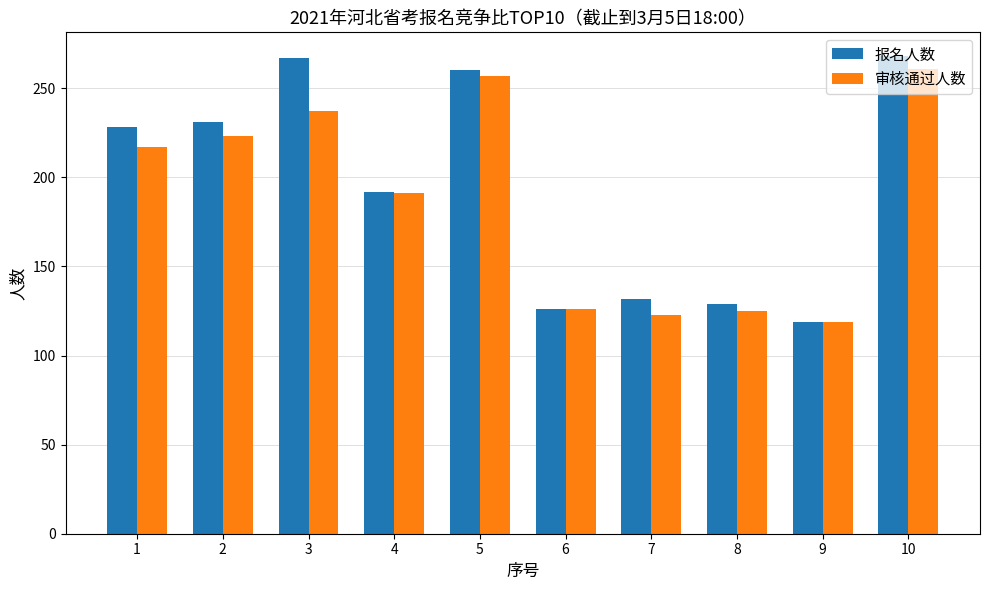

True or false: 审核通过人数 has a value of 76 at 4.

False